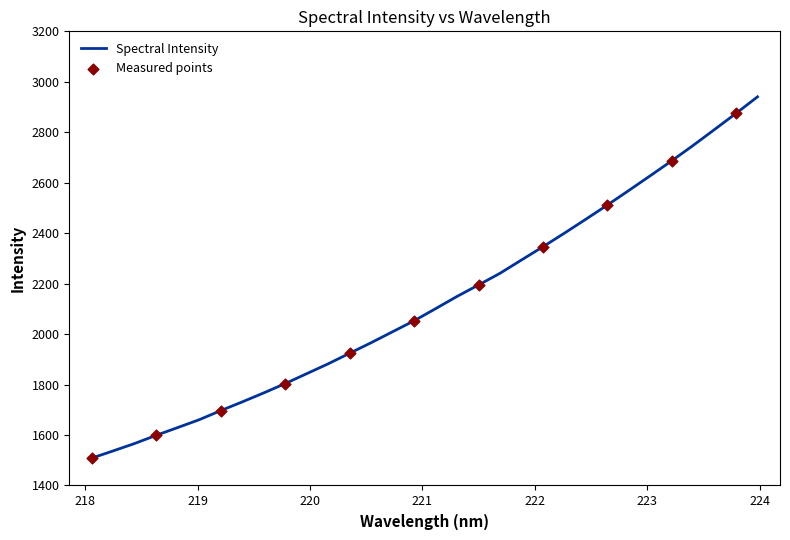

What is the smallest value displayed?

1508.5